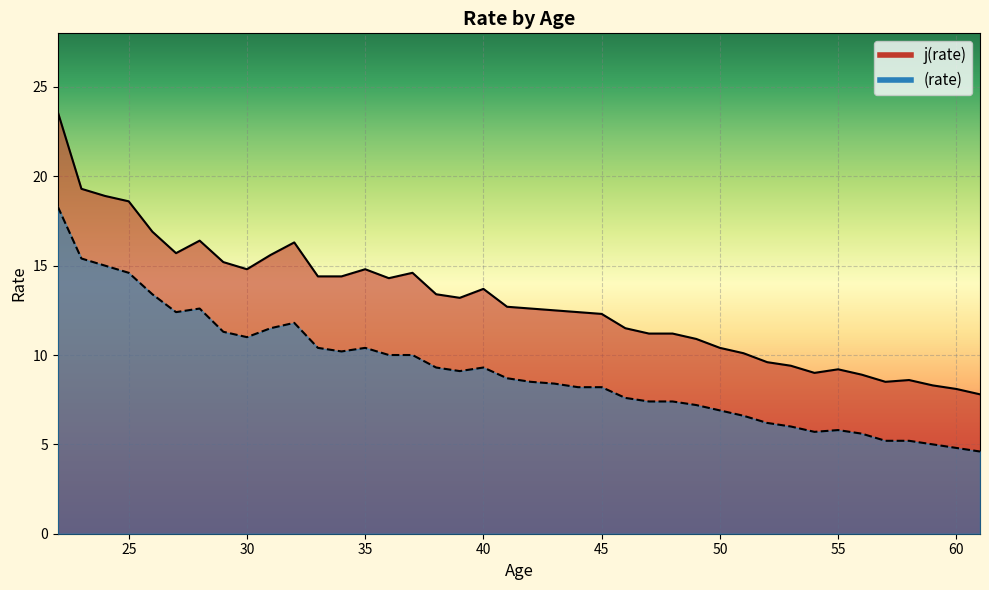

The value of j(rate) at 52 is 9.6. True or false?

True